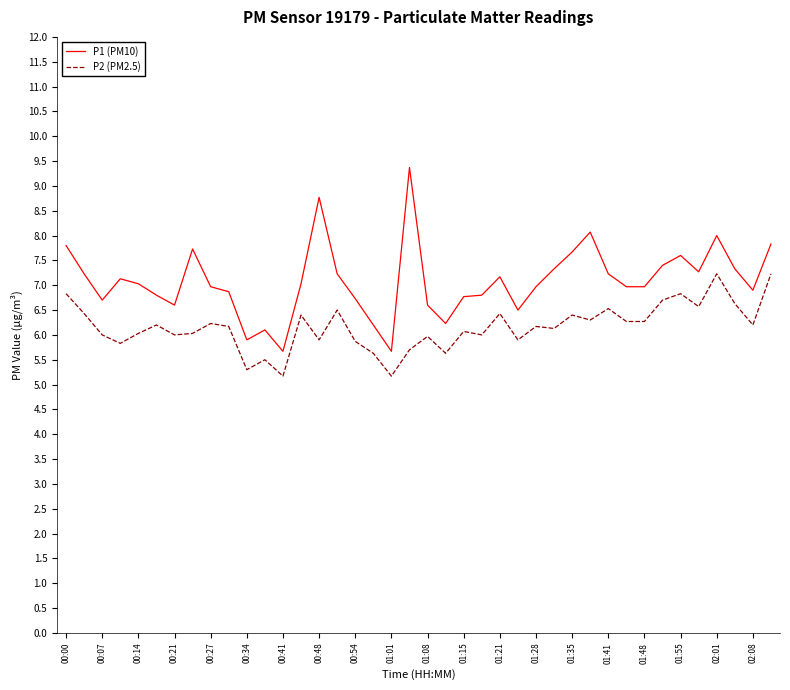

Rank the series by their average value, from highest to lowest.

P1 (PM10), P2 (PM2.5)